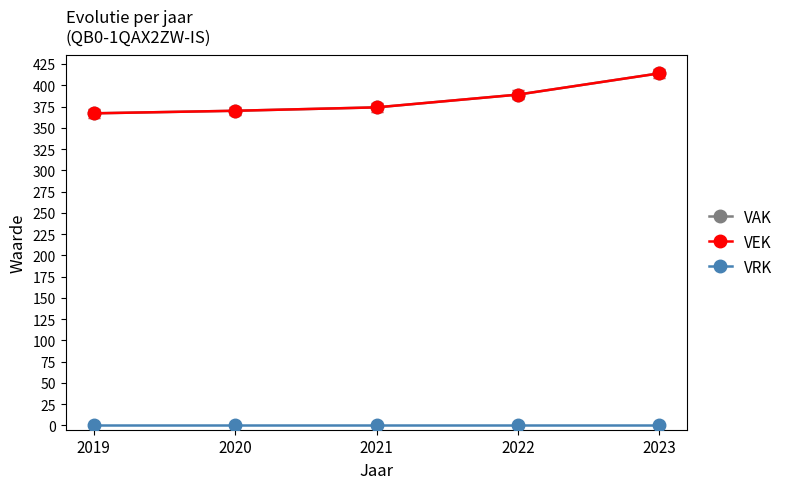

Between 2022 and 2023, which is larger?

2023